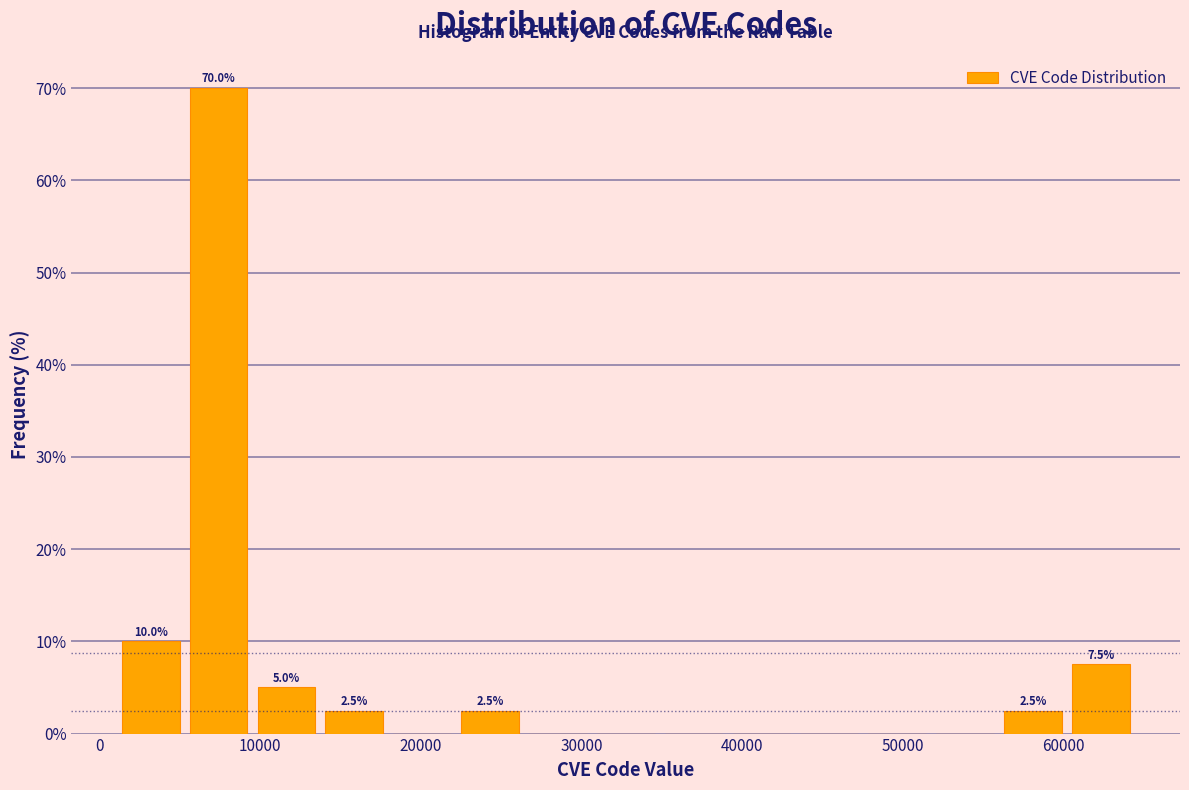

Over which range of the x-axis is the bar tallest?

5000 to 10000